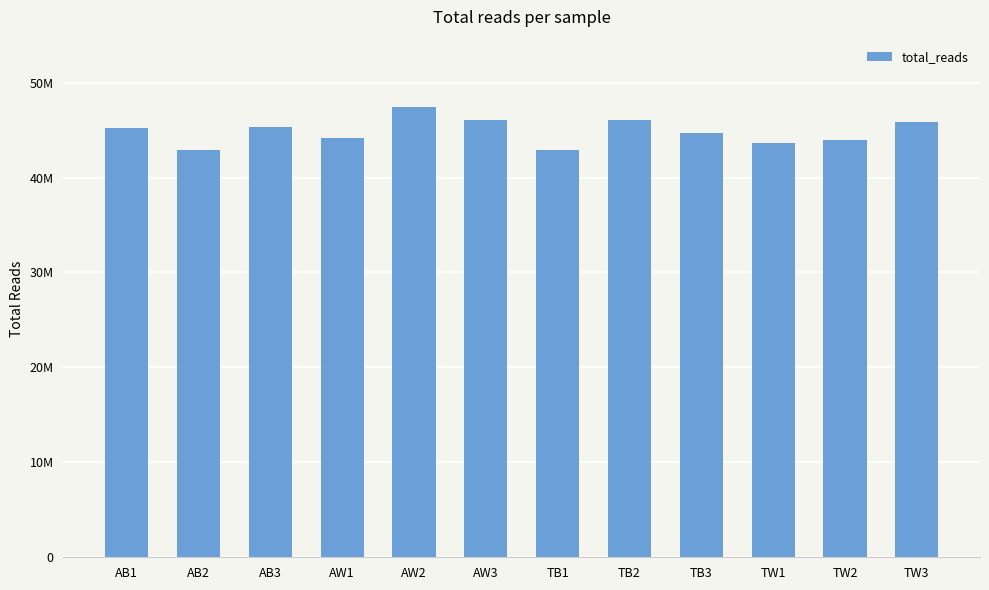

Does the chart contain any negative values?

No